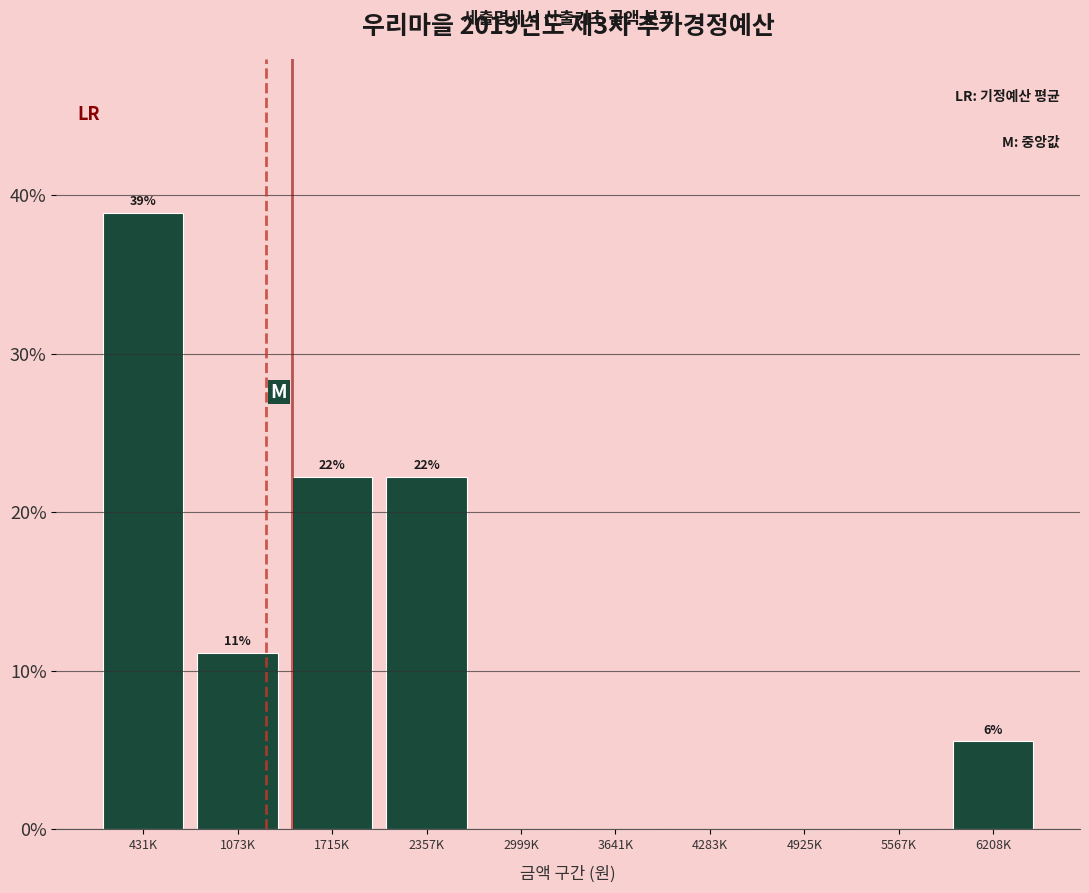

Are the bars horizontal?

No